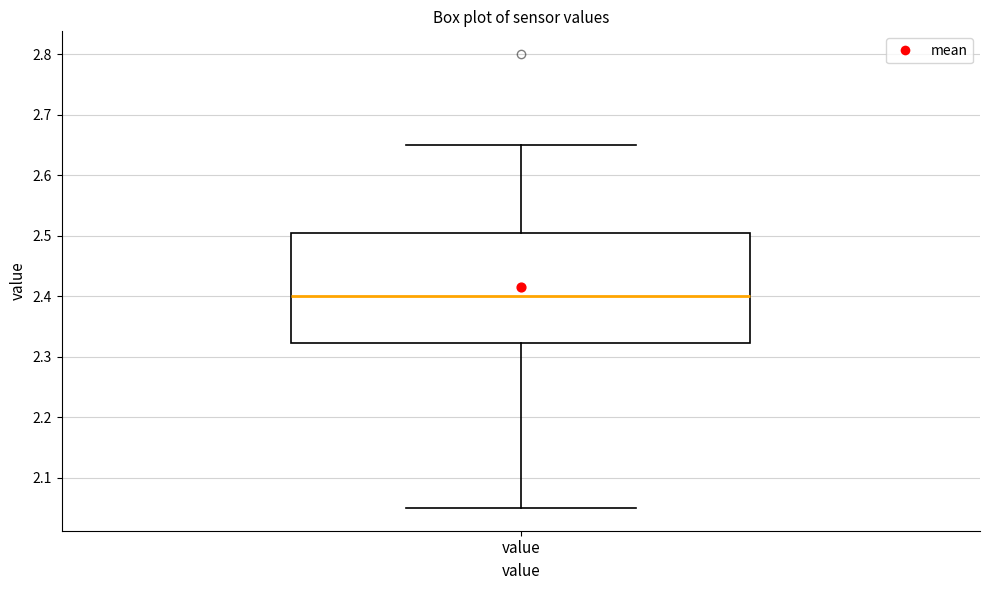

Read this box plot against the y-axis: the position of the median line, the range covered by the box, and the ends of both whiskers. The values are not printed on the chart, so give them approximately, as read against the axis.

median 2.40, box 2.32 to 2.51, whiskers 2.05 to 2.65